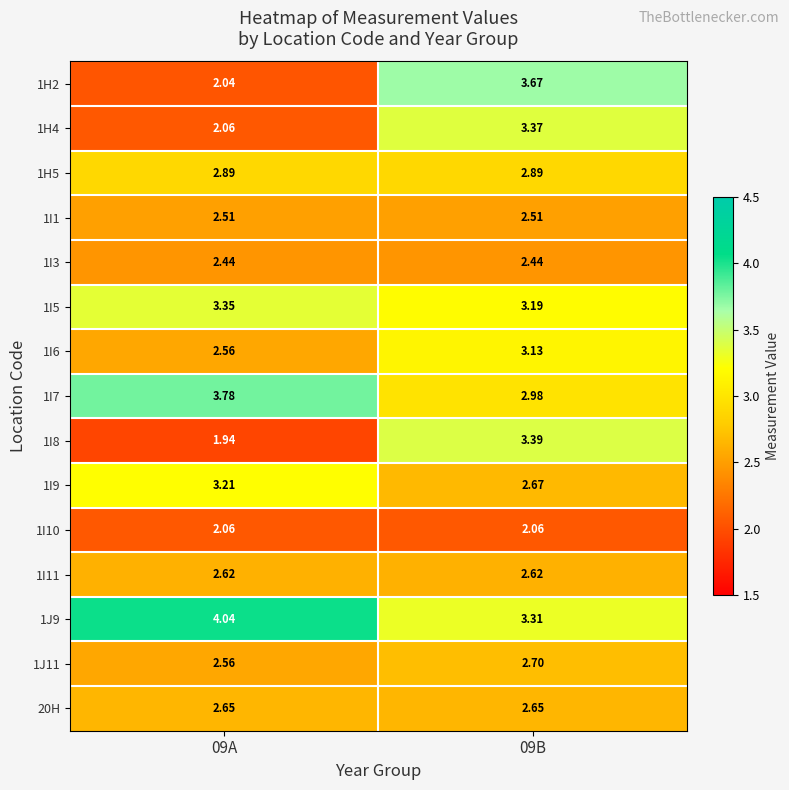

Reading right to left, what are all the values shown in this chart?

1H2: 09B=3.7	09A=2.0
1H4: 09B=3.4	09A=2.1
1H5: 09B=2.9	09A=2.9
1I1: 09B=2.5	09A=2.5
1I3: 09B=2.4	09A=2.4
1I5: 09B=3.2	09A=3.4
1I6: 09B=3.1	09A=2.6
1I7: 09B=3.0	09A=3.8
1I8: 09B=3.4	09A=1.9
1I9: 09B=2.7	09A=3.2
1I10: 09B=2.1	09A=2.1
1I11: 09B=2.6	09A=2.6
1J9: 09B=3.3	09A=4.0
1J11: 09B=2.7	09A=2.6
20H: 09B=2.6	09A=2.6